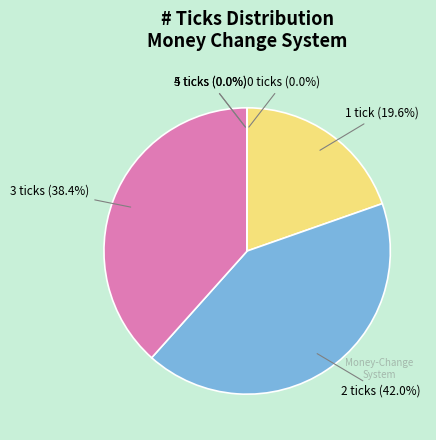

What portion of the pie excludes 3 ticks (38.4%)?

61.6%